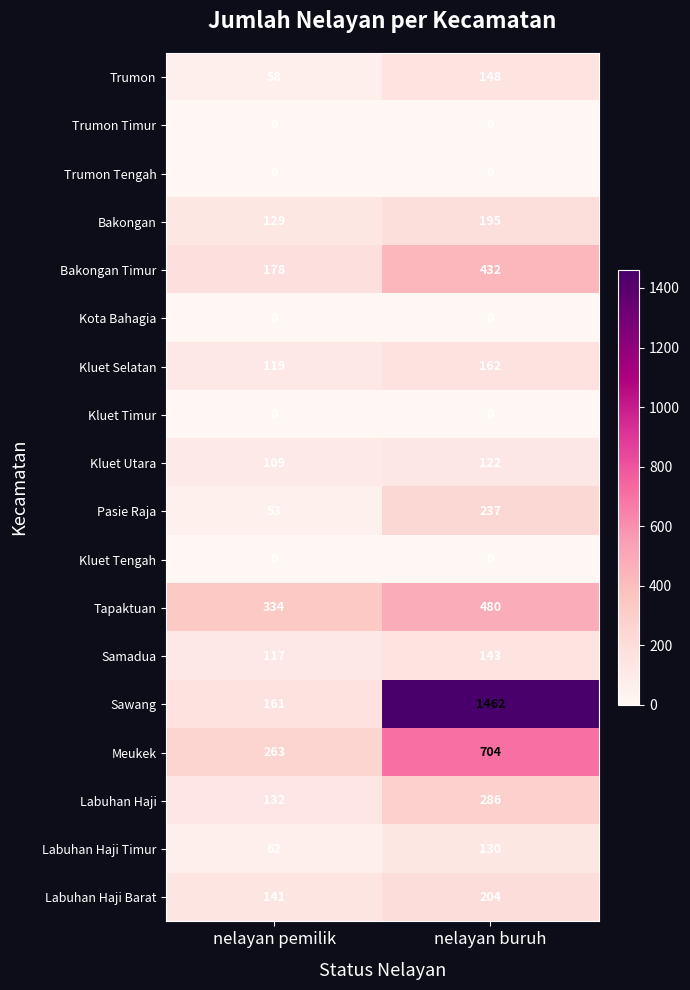

List the labels in order of Trumon value, smallest first.

nelayan pemilik, nelayan buruh